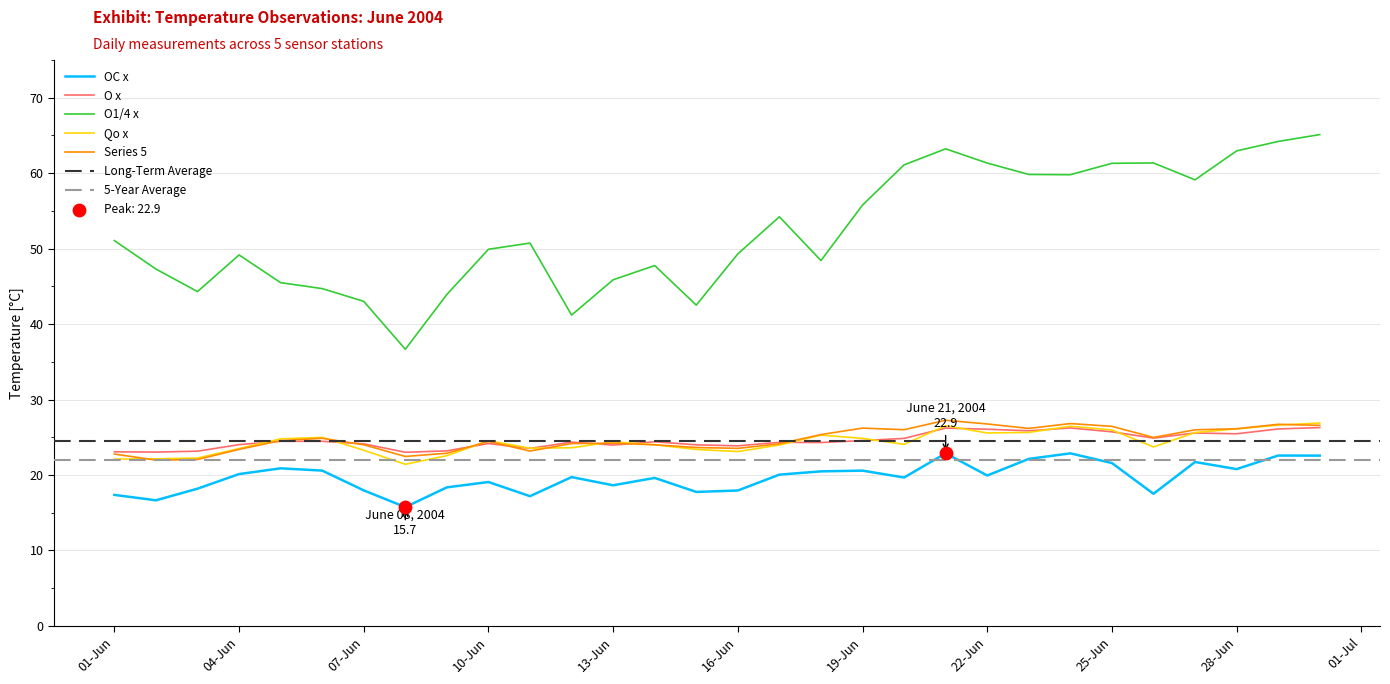

Which series contains the highest Y value?

O1/4 x